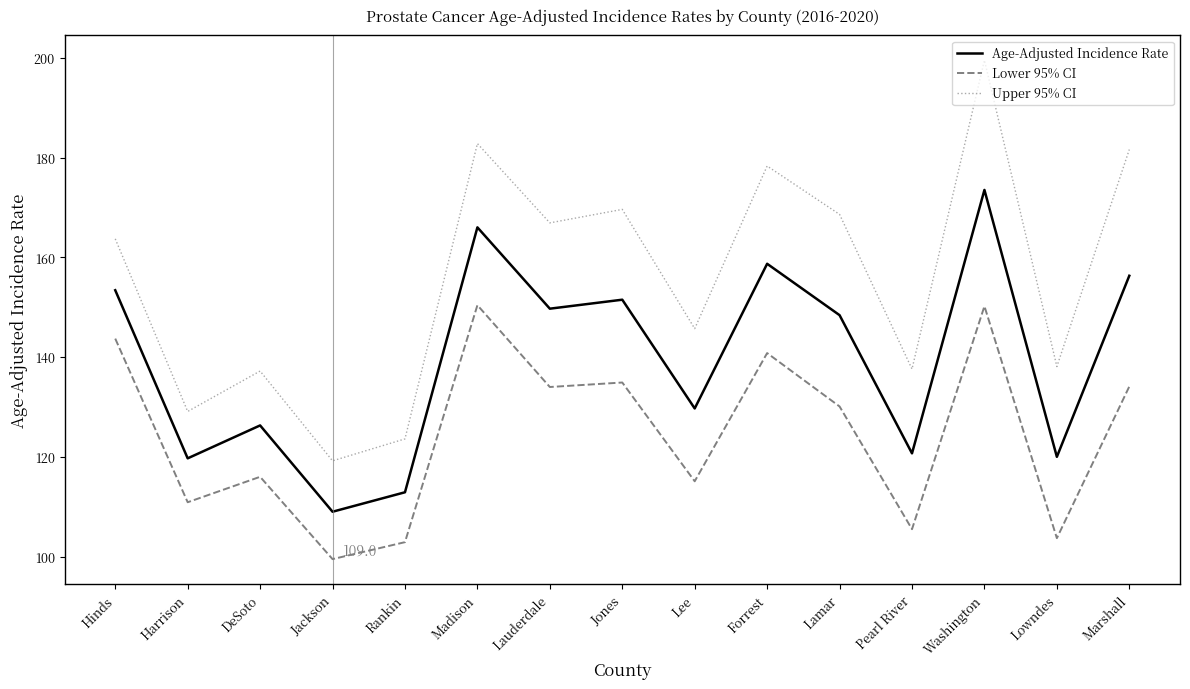

What is the approximate value of Age-Adjusted Incidence Rate at Rankin?

112.9